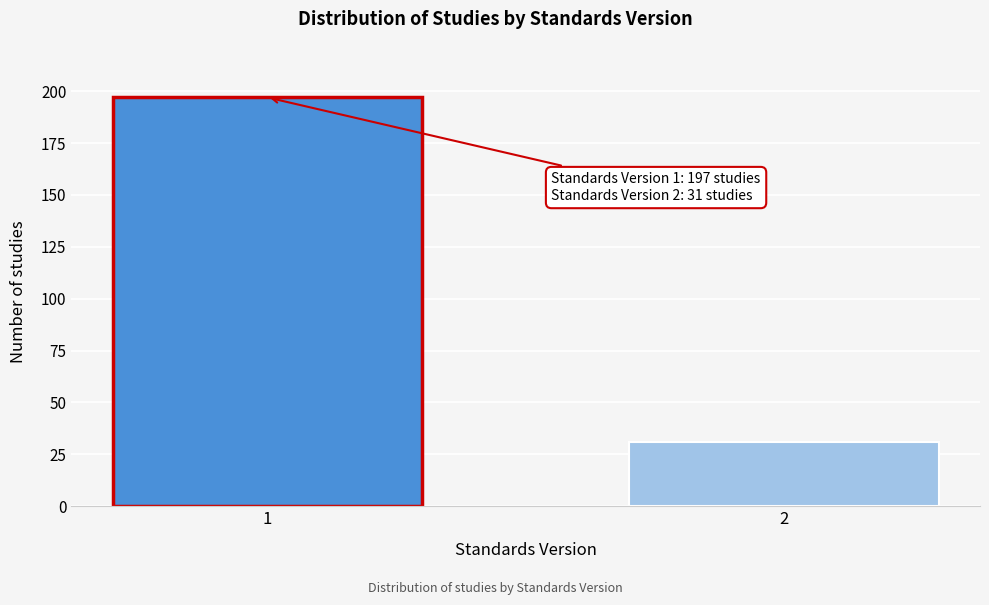

Reading right to left, transcribe all the data shown in this chart.

31	197